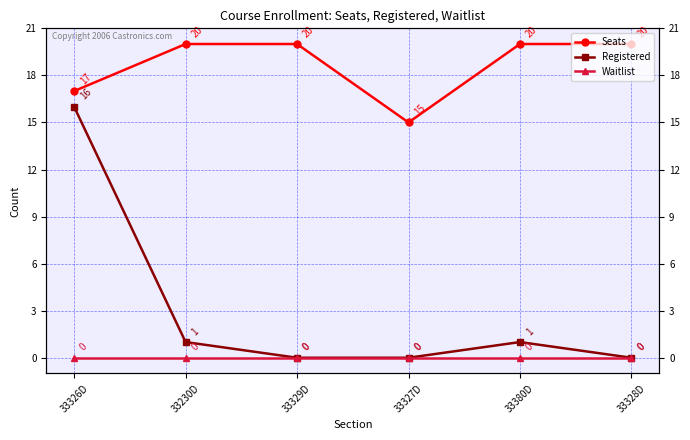

Reading left to right, what are all the values shown in this chart?

Seats: 33326D=17	33230D=20	33329D=20	33327D=15	33380D=20	33328D=20
Registered: 33326D=16	33230D=1	33329D=0	33327D=0	33380D=1	33328D=0
Waitlist: 33326D=0	33230D=0	33329D=0	33327D=0	33380D=0	33328D=0